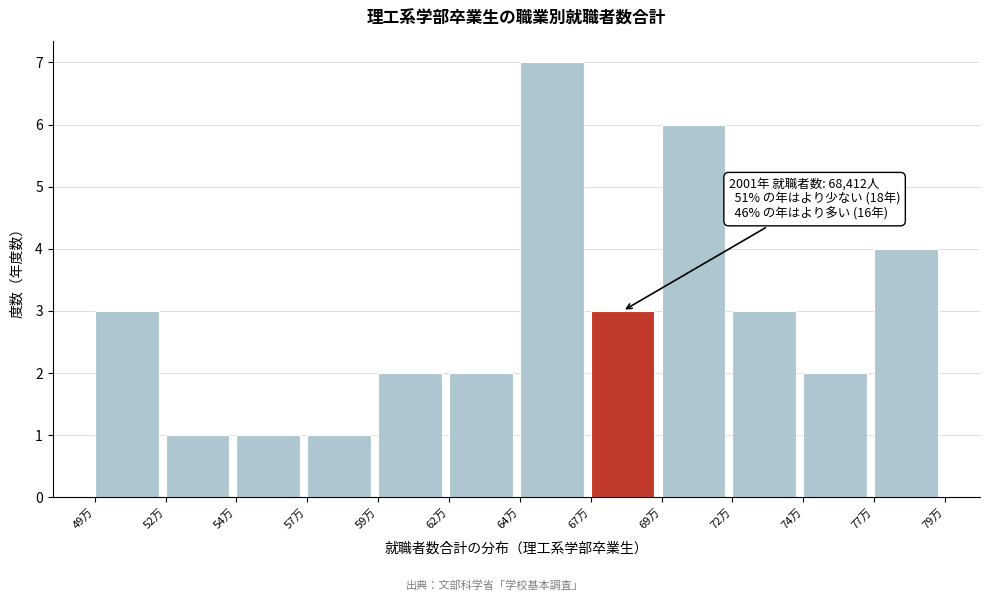

Reading left to right, what are all the values shown in this chart?

49万=3	52万=1	54万=1	57万=1	59万=2	62万=2	64万=7	67万=3	69万=6	72万=3	74万=2	77万=4